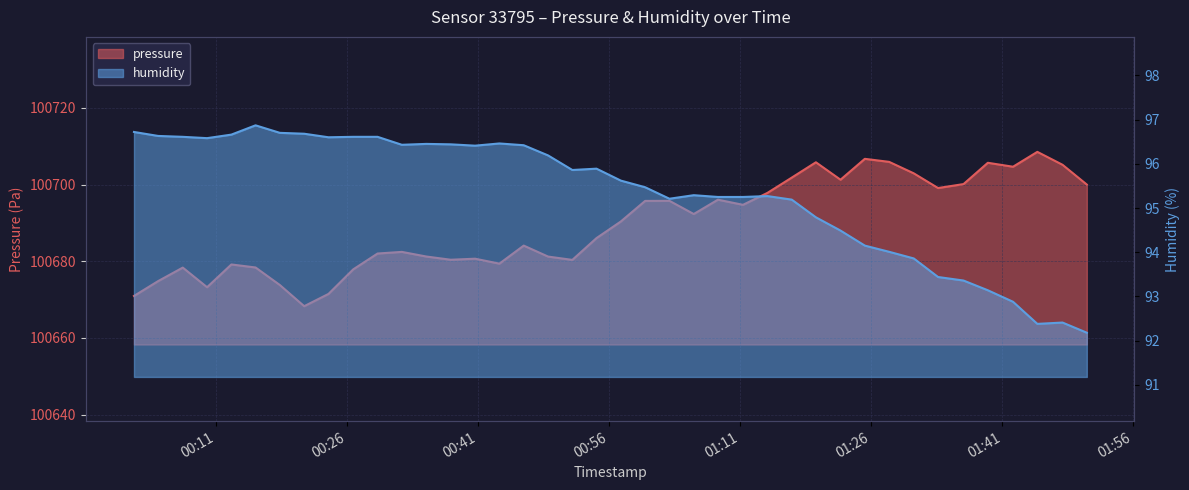

What are all the series names shown in the legend?

pressure, humidity